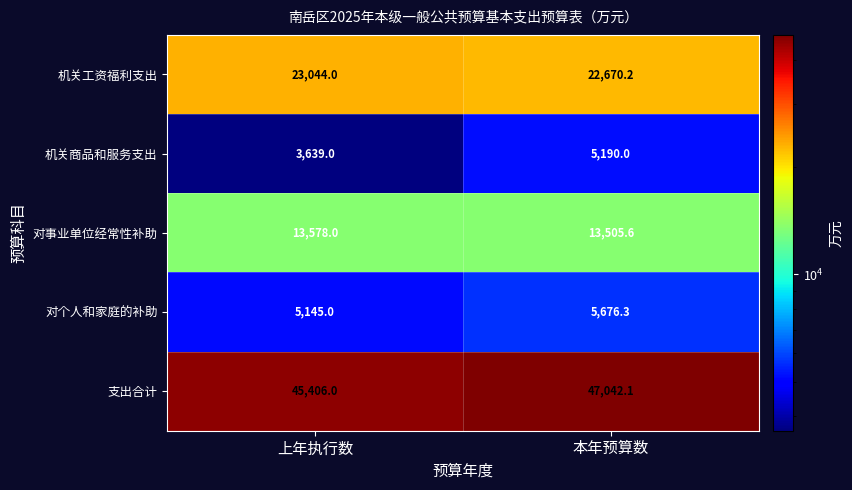

True or false: 对个人和家庭的补助 has a value of 5145.0 at 上年执行数.

True